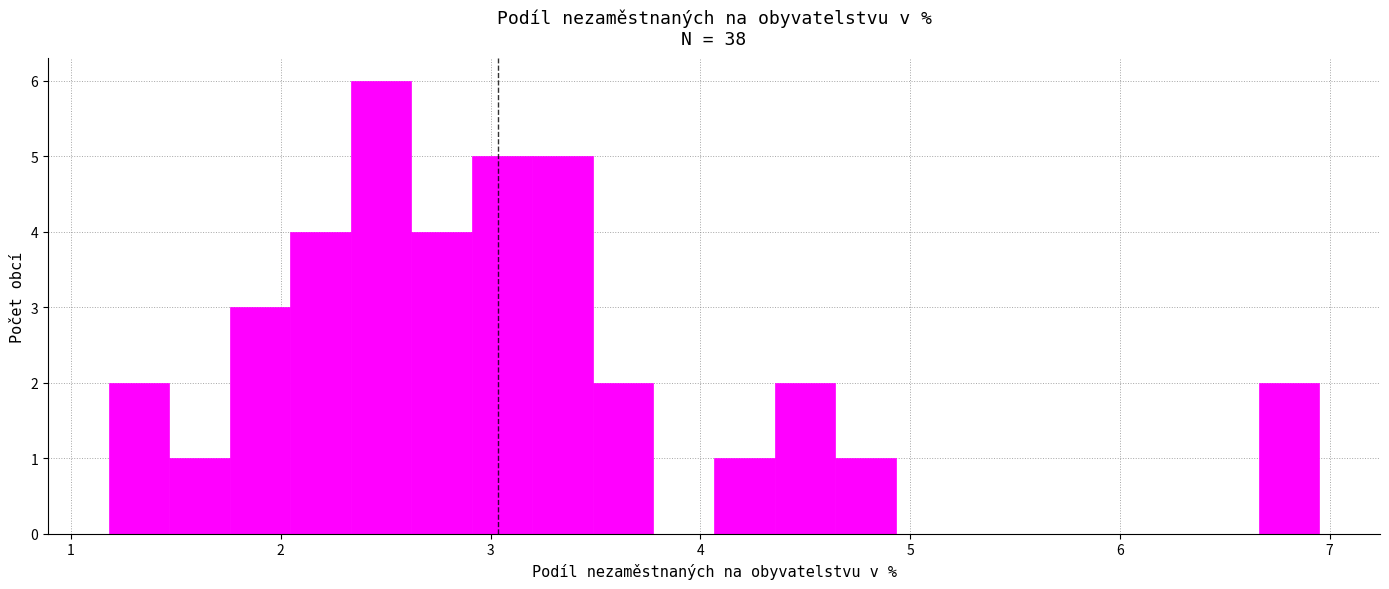

Around what value on the x-axis is the tallest bar? Give the approximate position of its centre, as read against the axis.

2.5